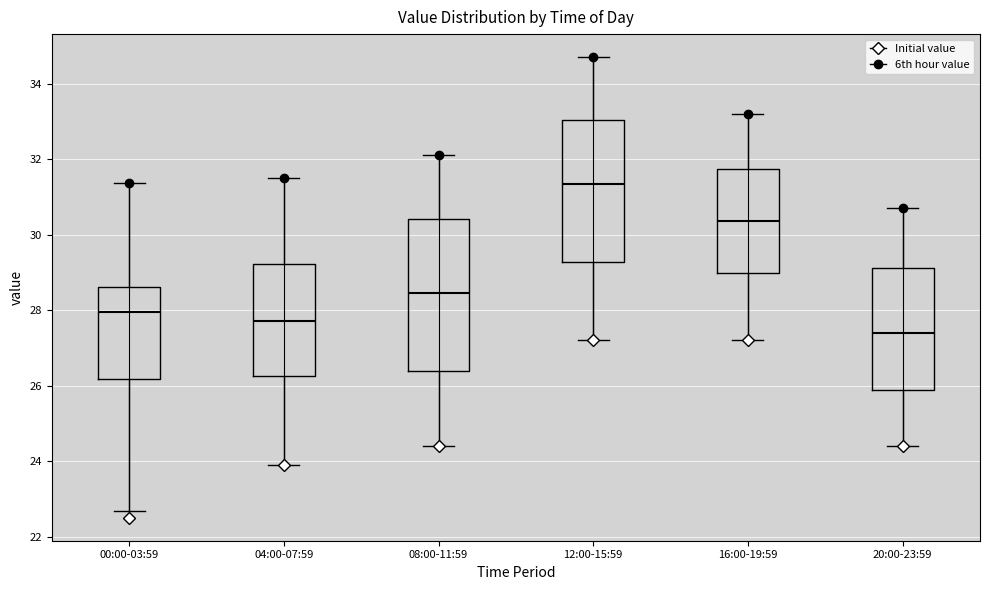

Comparing the boxes themselves (not the whiskers), which one is the tallest?

08:00-11:59